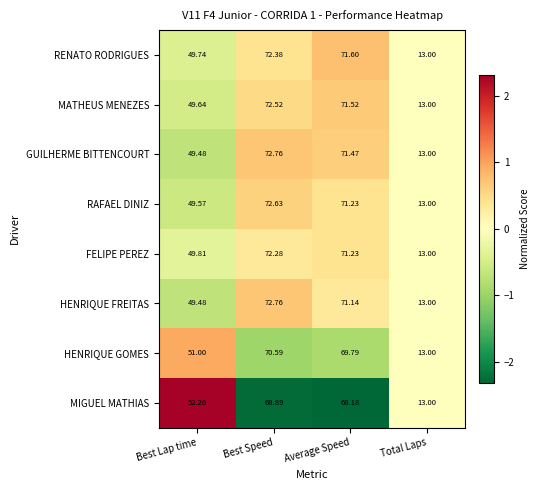

Where is FELIPE PEREZ nearest to the value 42?

Best Lap time